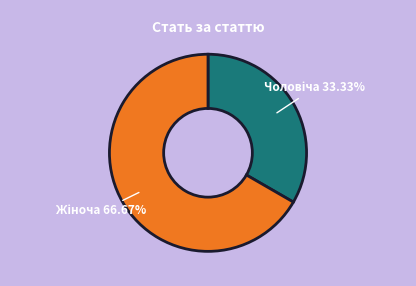

Is there any slice that represents more than half of the pie?

Yes